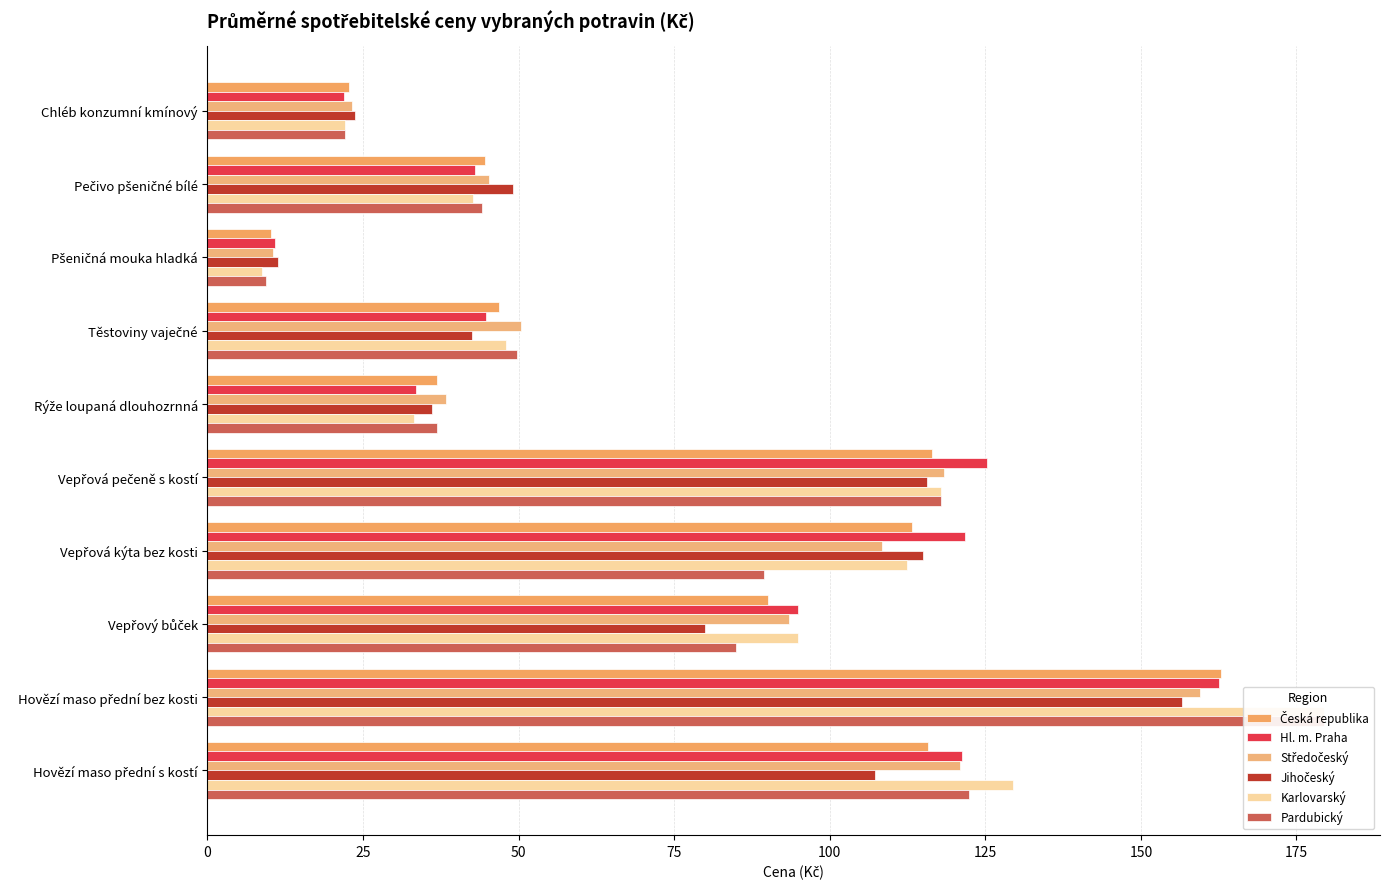

What is the average value of the Jihočeský series?

73.7